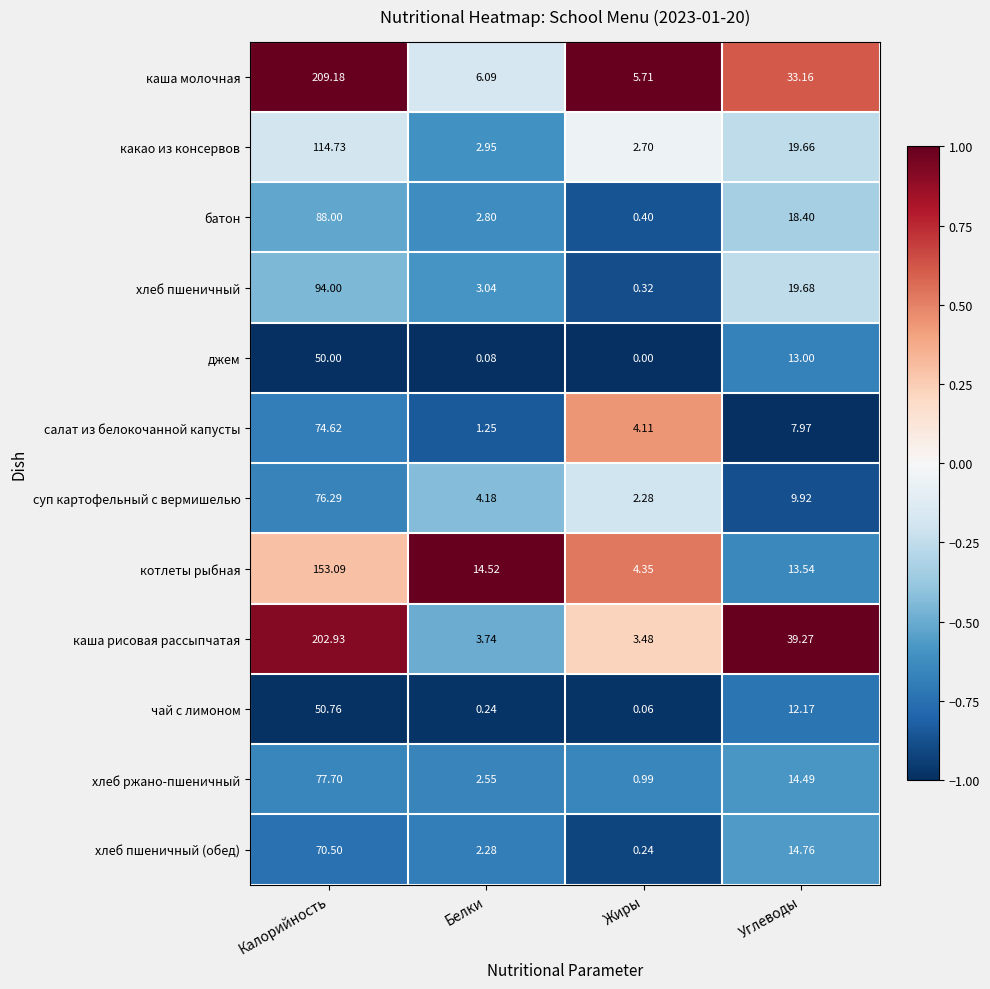

What is the maximum value shown in the chart?

209.2